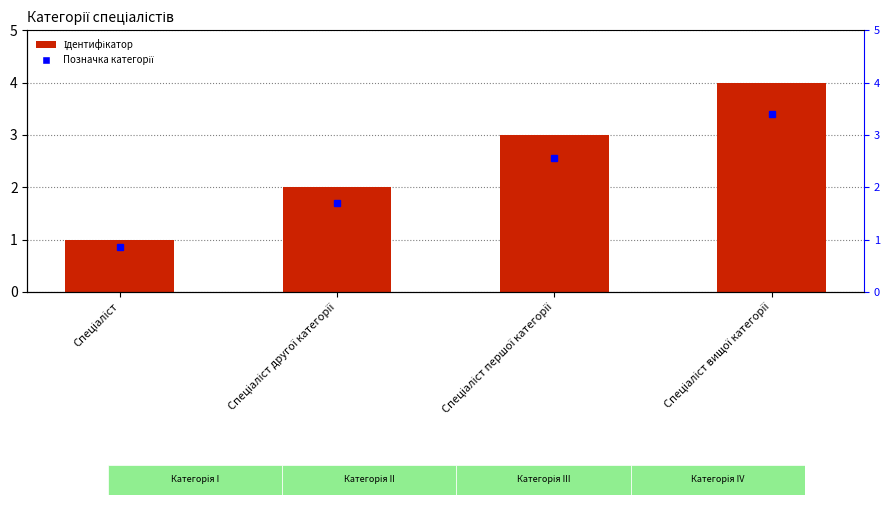

True or false: the data shows 1 at Спеціаліст.

False